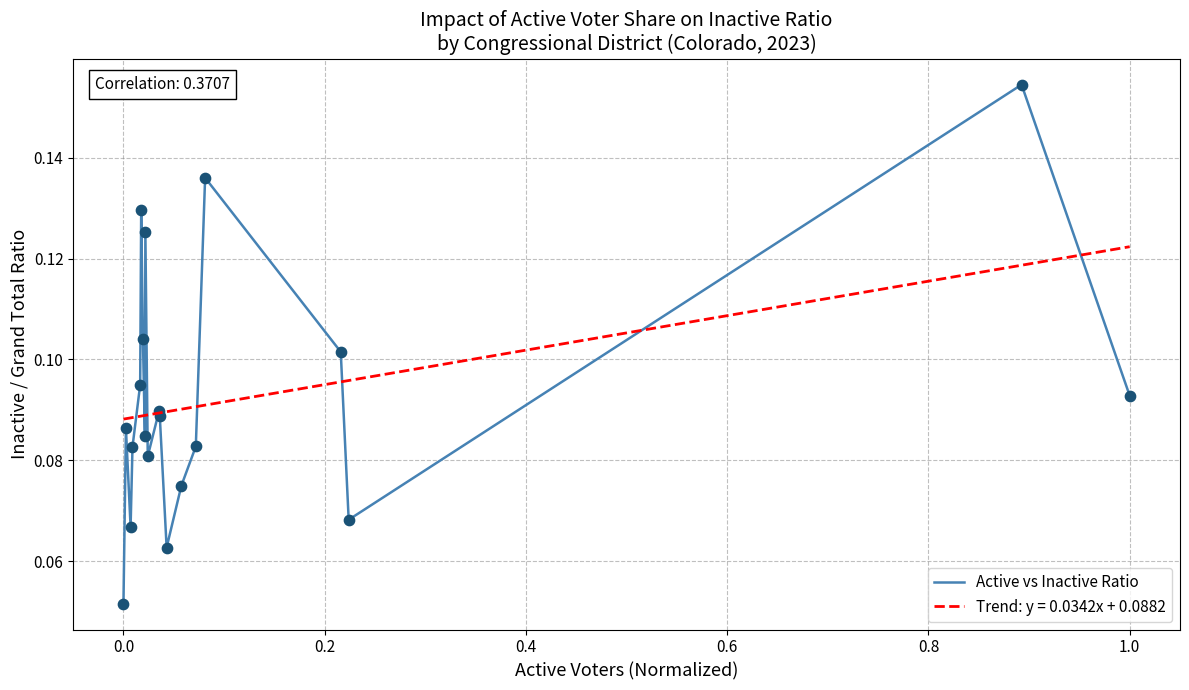

Rank the series by their maximum value, from highest to lowest.

Active vs Inactive Ratio, Trend: y = 0.0342x + 0.0882